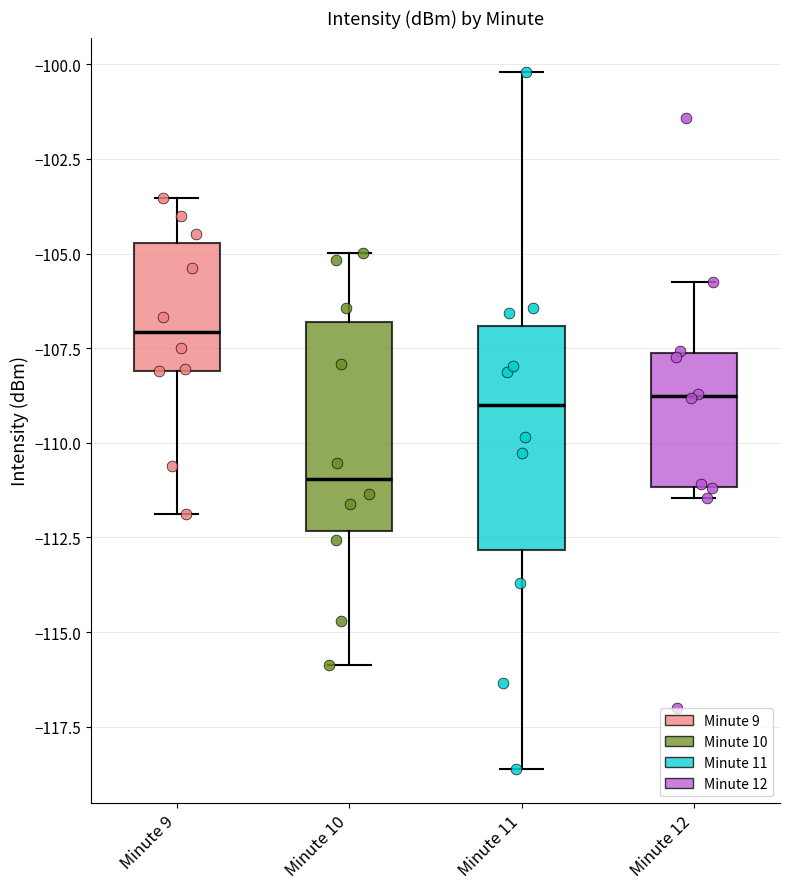

Where is the lower edge of the box for Minute 12 on the y-axis? The values are not printed on the chart, so give them approximately, as read against the axis.

-111.0